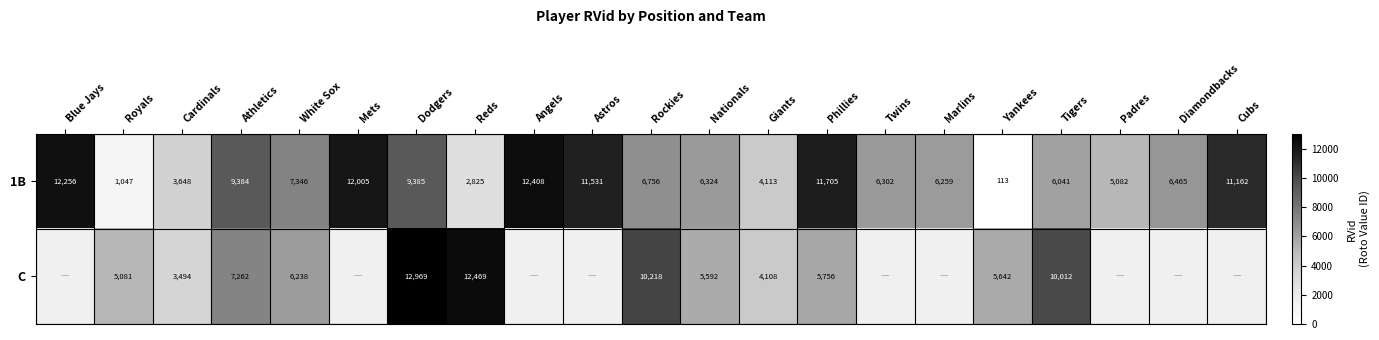

At which category is the sum across all series the highest?

Dodgers